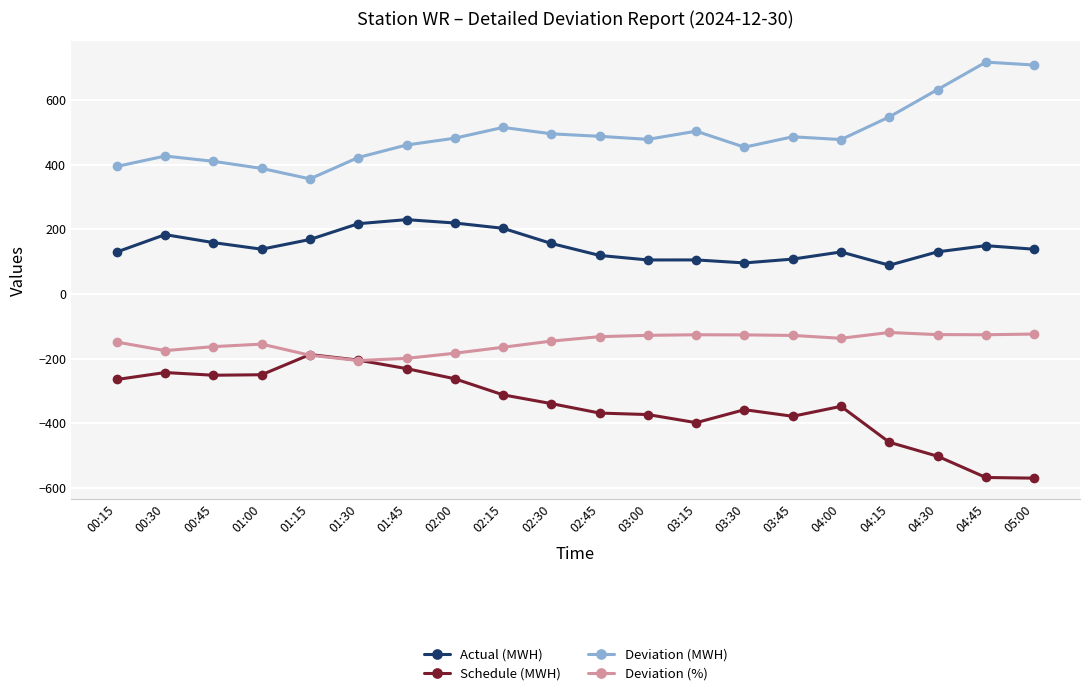

After their last crossing, which series has the higher values: Schedule (MWH) or Deviation (%)?

Deviation (%)